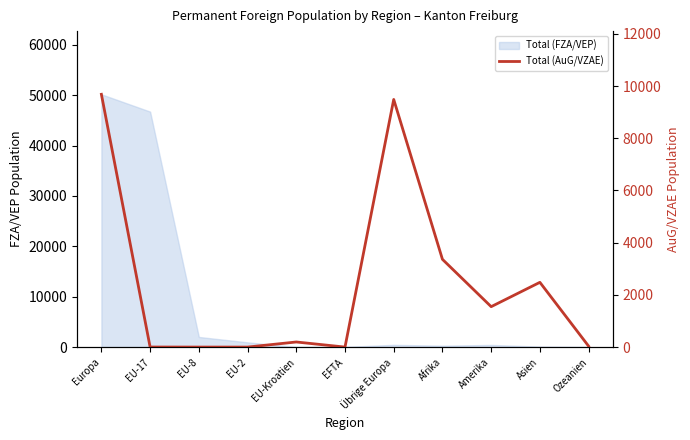

How many values are above zero?

8